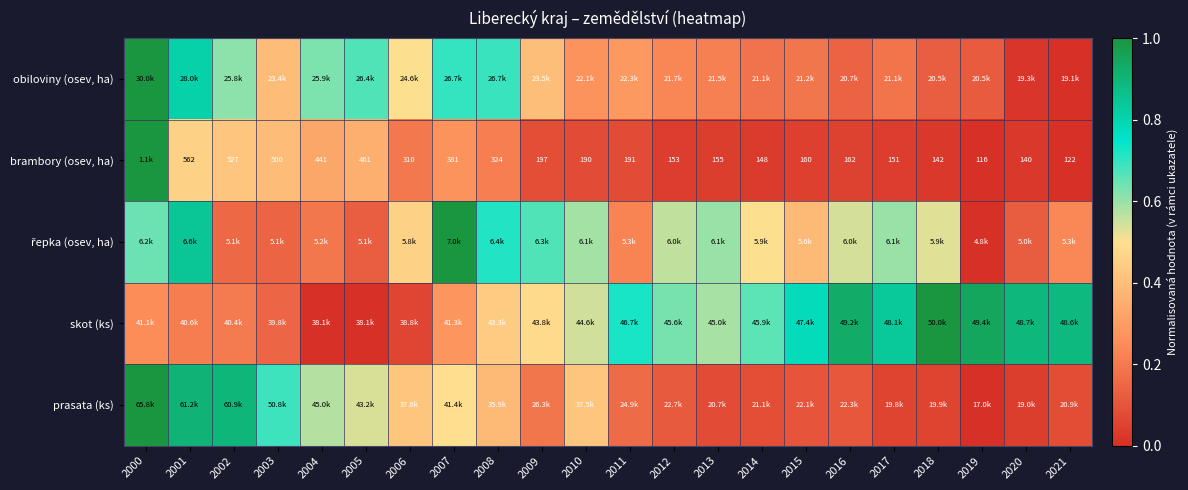

What is the difference between the highest and lowest values at 2014?

0.6